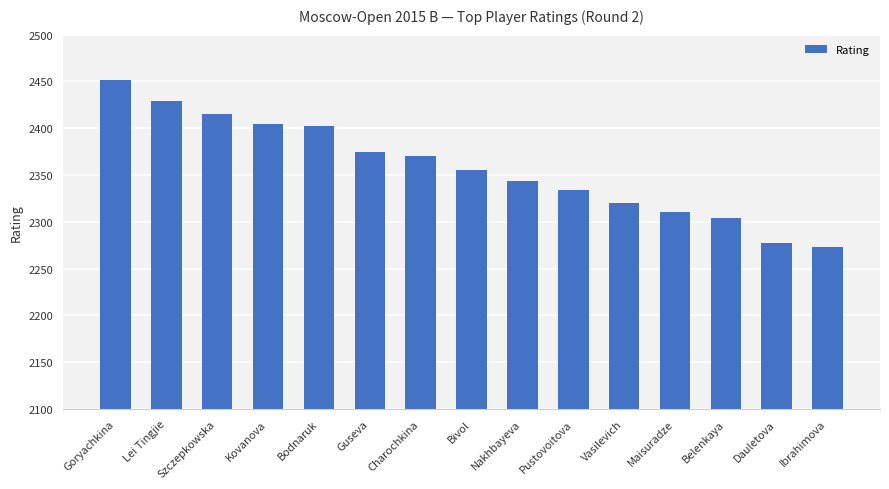

What position from the right is Szczepkowska?

13